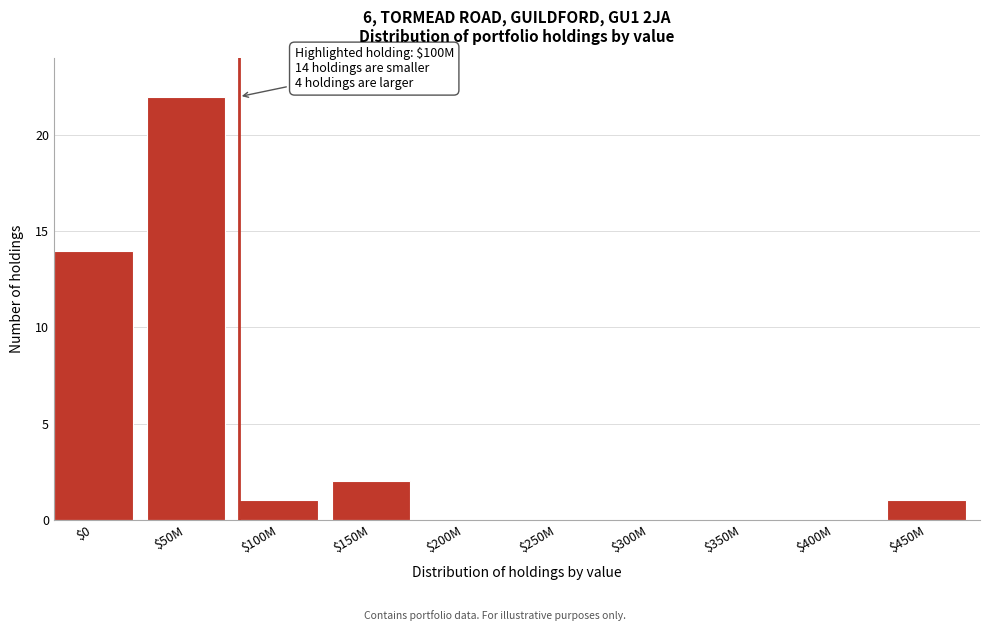

The chart shows a value of -10 at $400M. True or false?

False